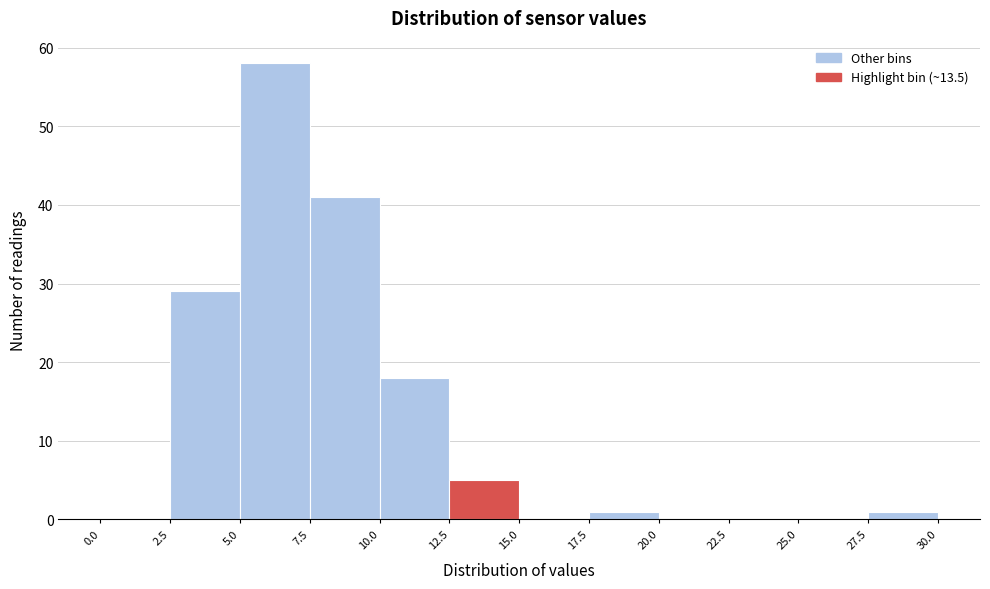

Which range on the x-axis has the tallest bar?

5.0 to 7.5